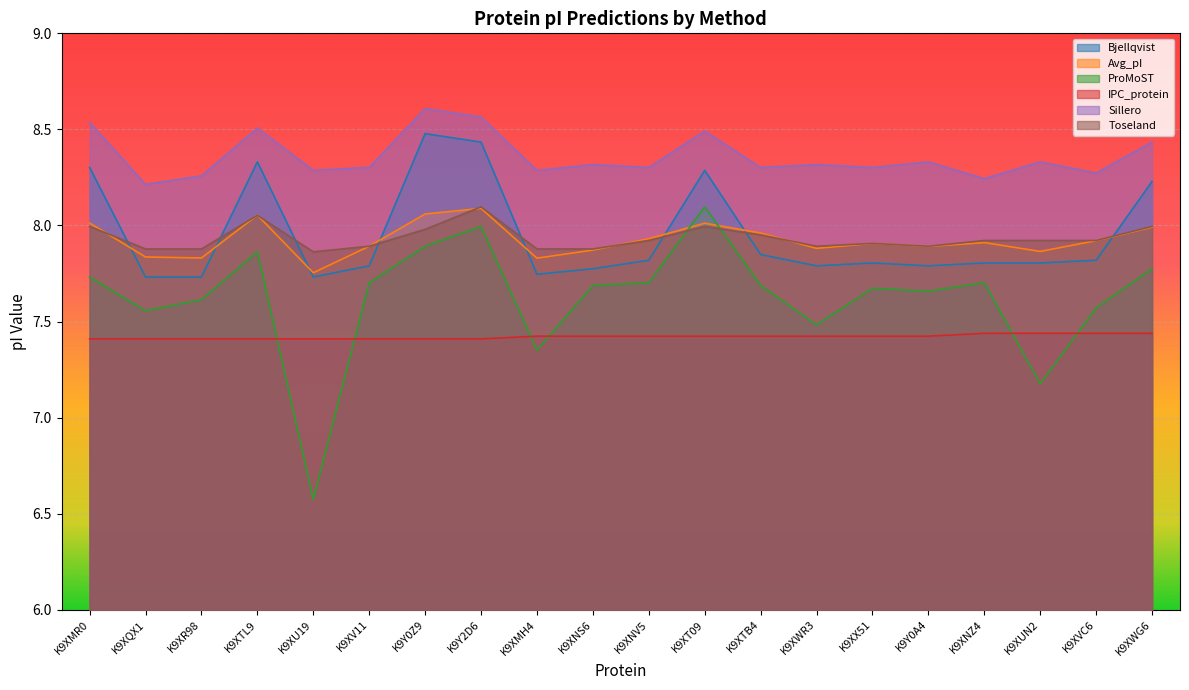

The Toseland series shows 4.9 at K9XX51. True or false?

False